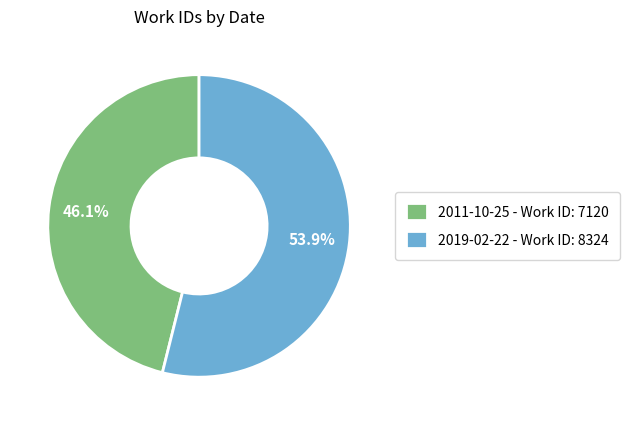

The 2019-02-22 slice represents 40% of the pie. True or false?

False